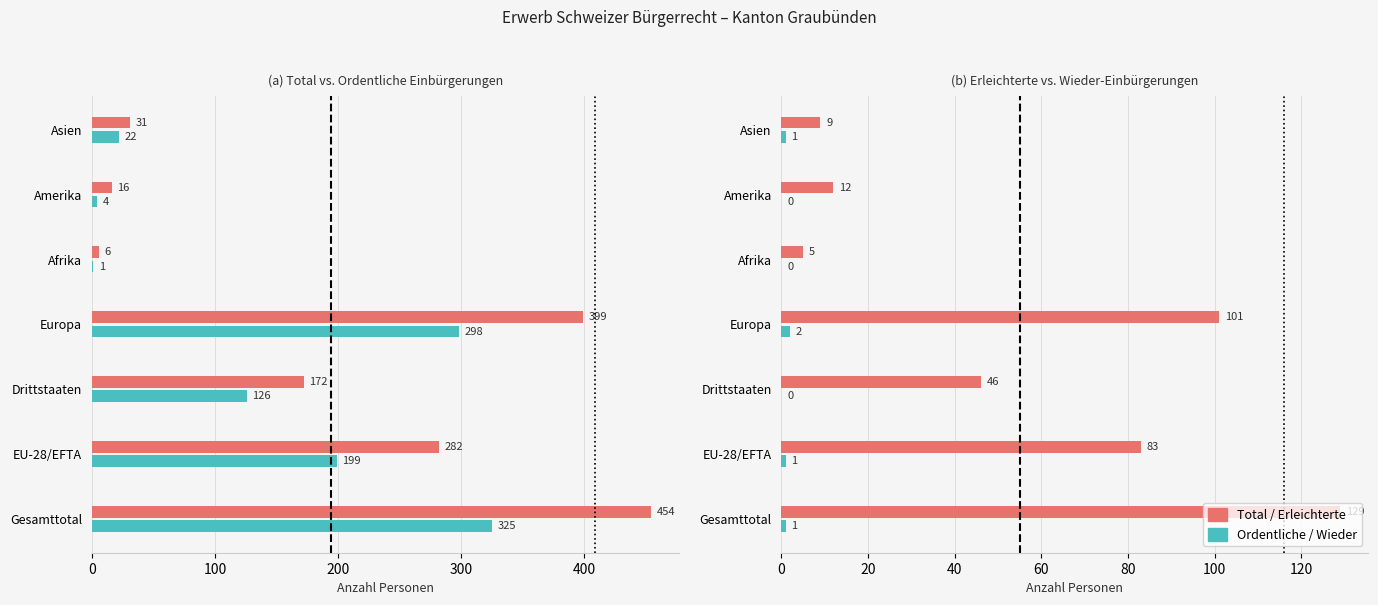

Which series has the largest range (max minus min)?

Total Einbuergerungen